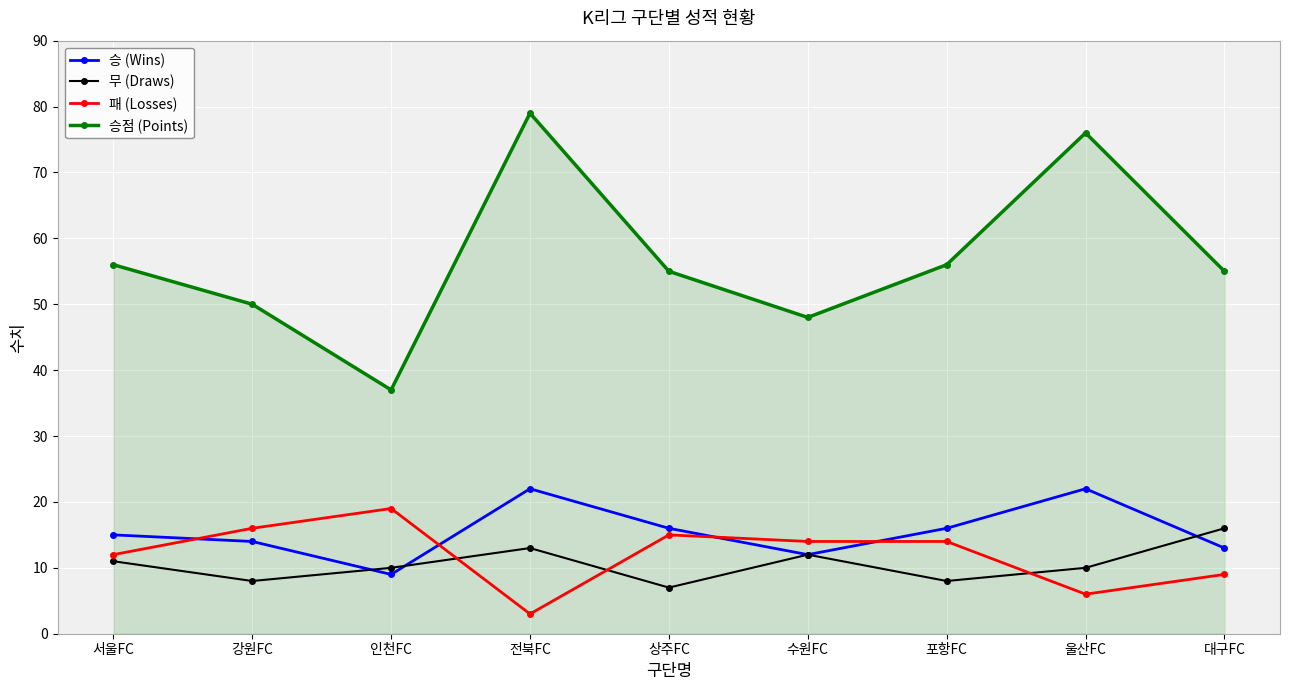

How many data points does each series have?

9